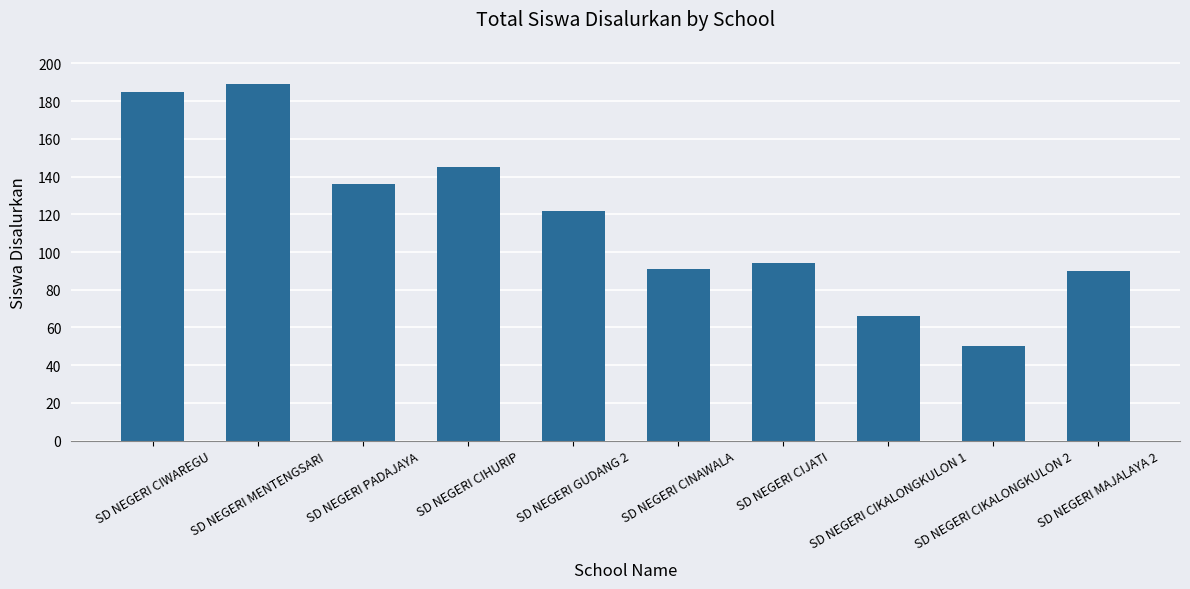

What is the maximum value shown in the chart?

189